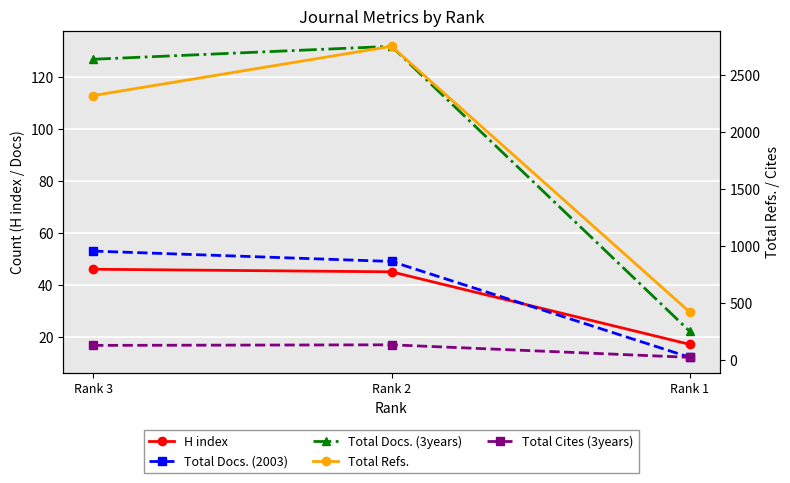

Is it true that H index equals 46 at Rank 3?

True